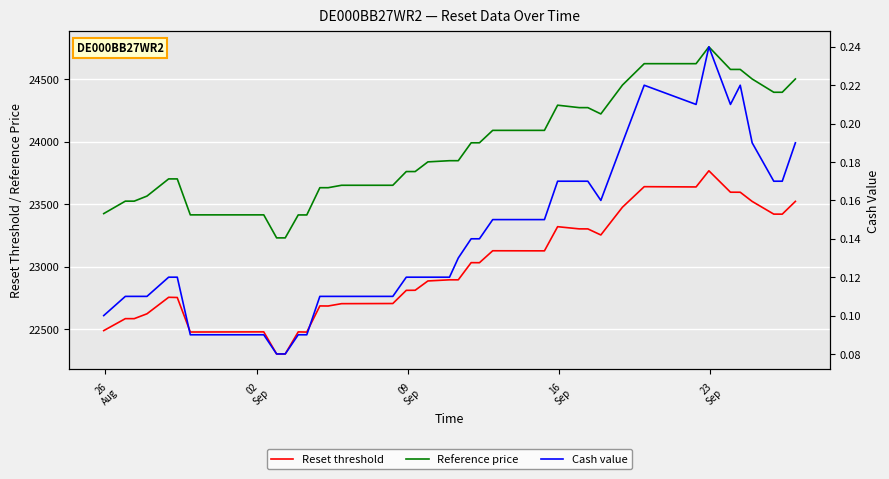

How many interior local peaks does the Cash value series have?

3